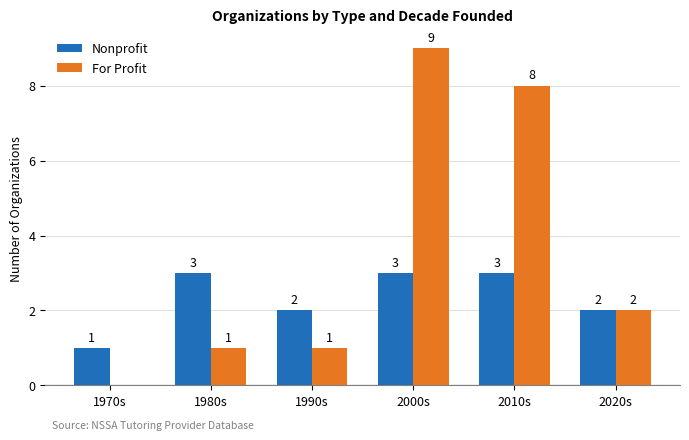

Read the Nonprofit value at 1970s.

1